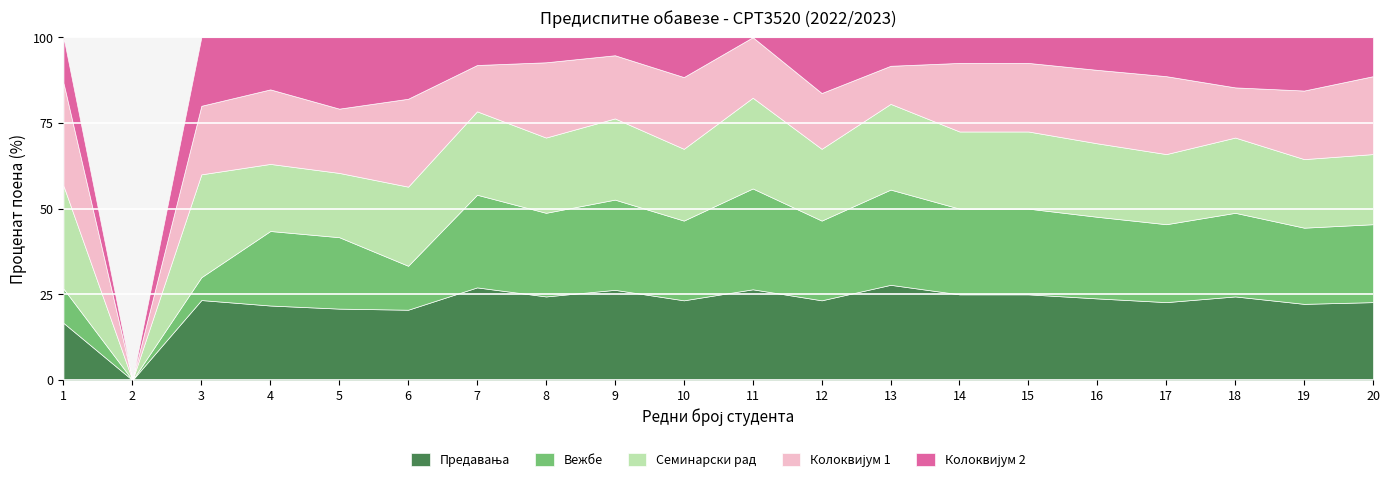

Is it true that Предавања equals 18 at 10?

False